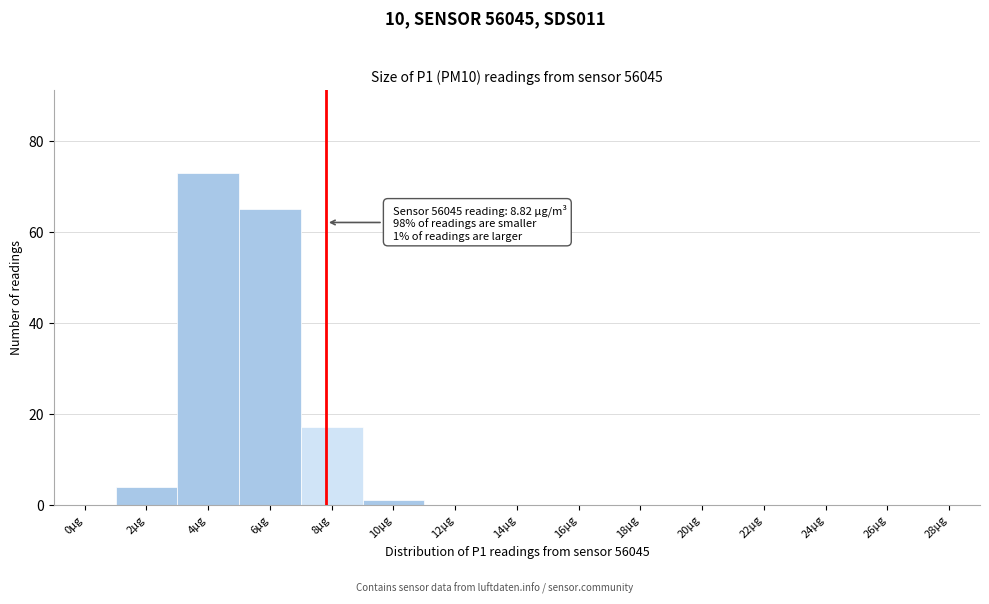

Reading left to right, list all the values displayed in this chart.

0µg=0	2µg=4	4µg=73	6µg=65	8µg=17	10µg=1	12µg=0	14µg=0	16µg=0	18µg=0	20µg=0	22µg=0	24µg=0	26µg=0	28µg=0